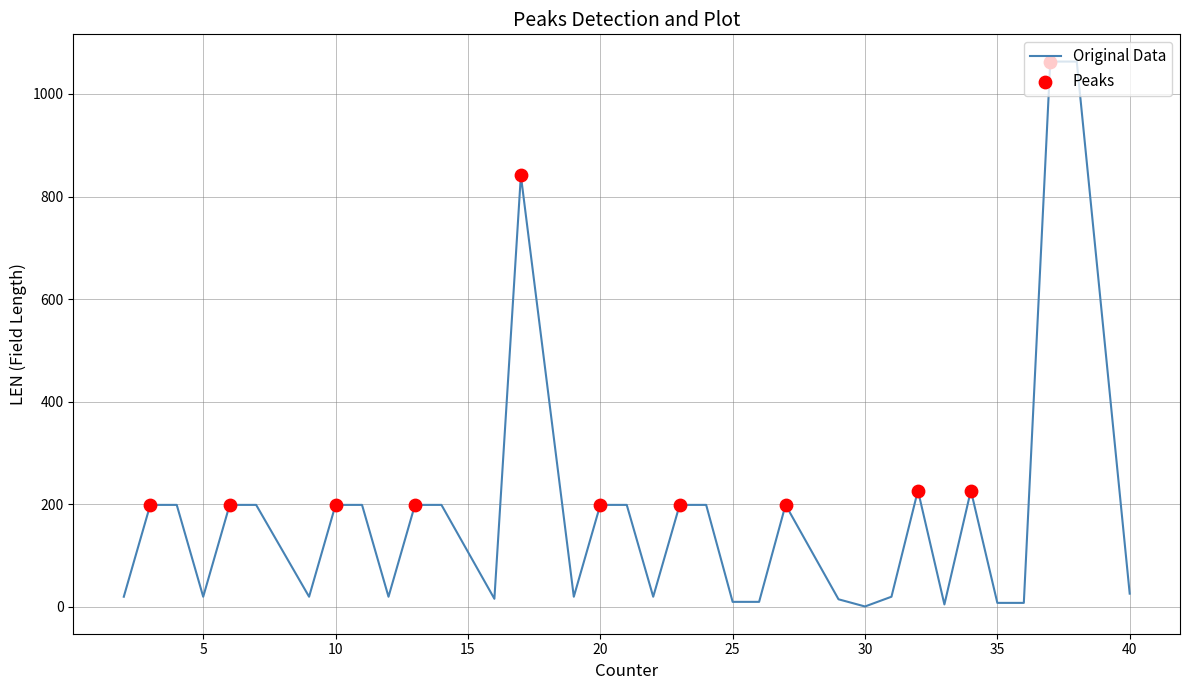

What is the greatest value displayed?

1063